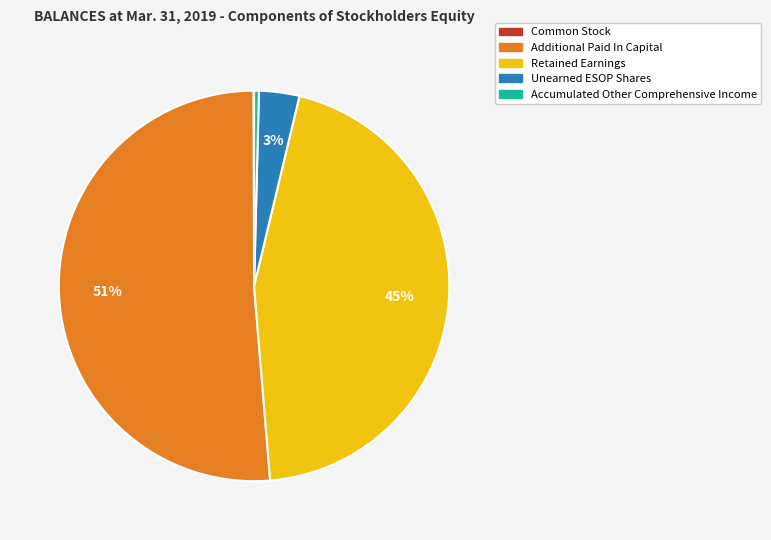

To the nearest percent, what is the average slice percentage?

20%